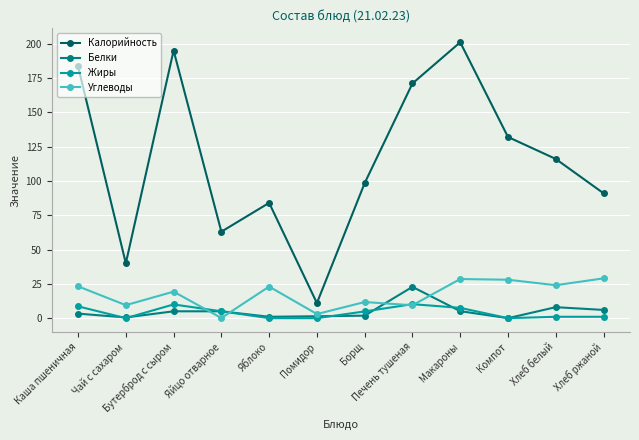

At which category does Калорийность reach its first local peak?

Бутерброд с сыром